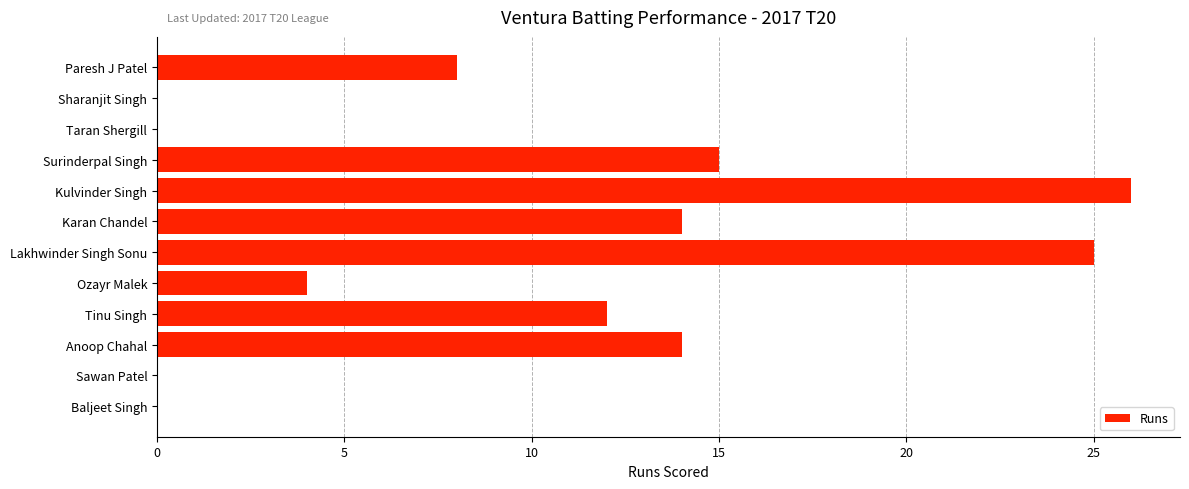

What is the sum of the values at Ozayr Malek and Sawan Patel?

4